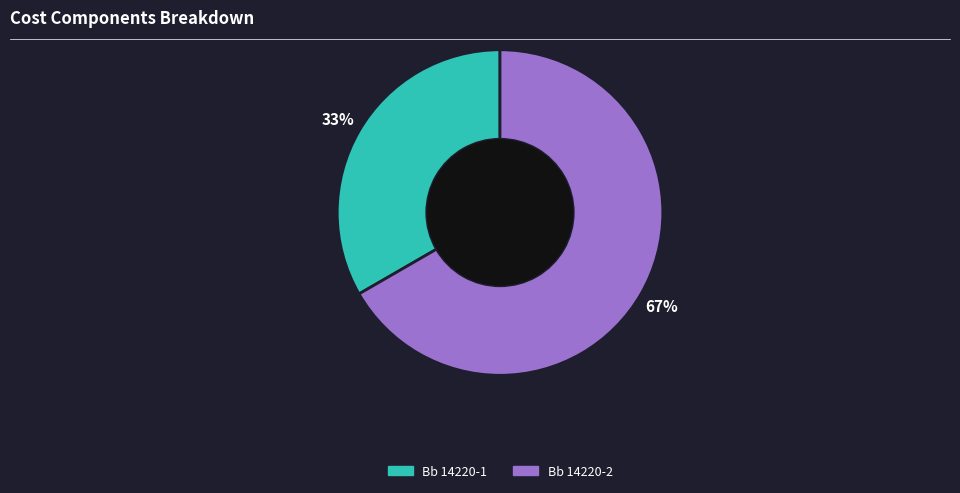

Combined, do Bb 14220-1 and Bb 14220-2 account for over 50%?

Yes